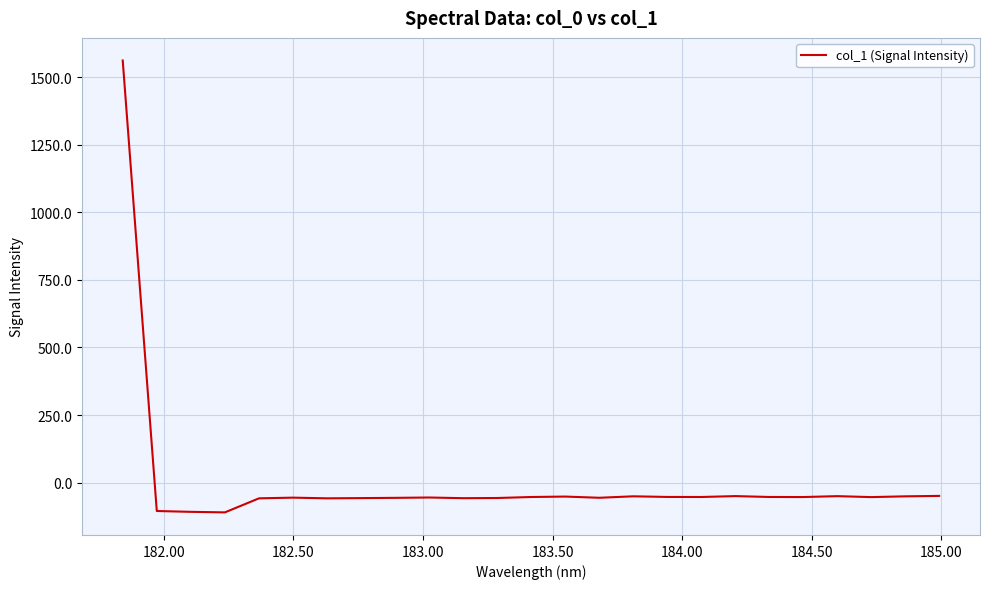

What is the maximum value shown in the chart?

1562.0